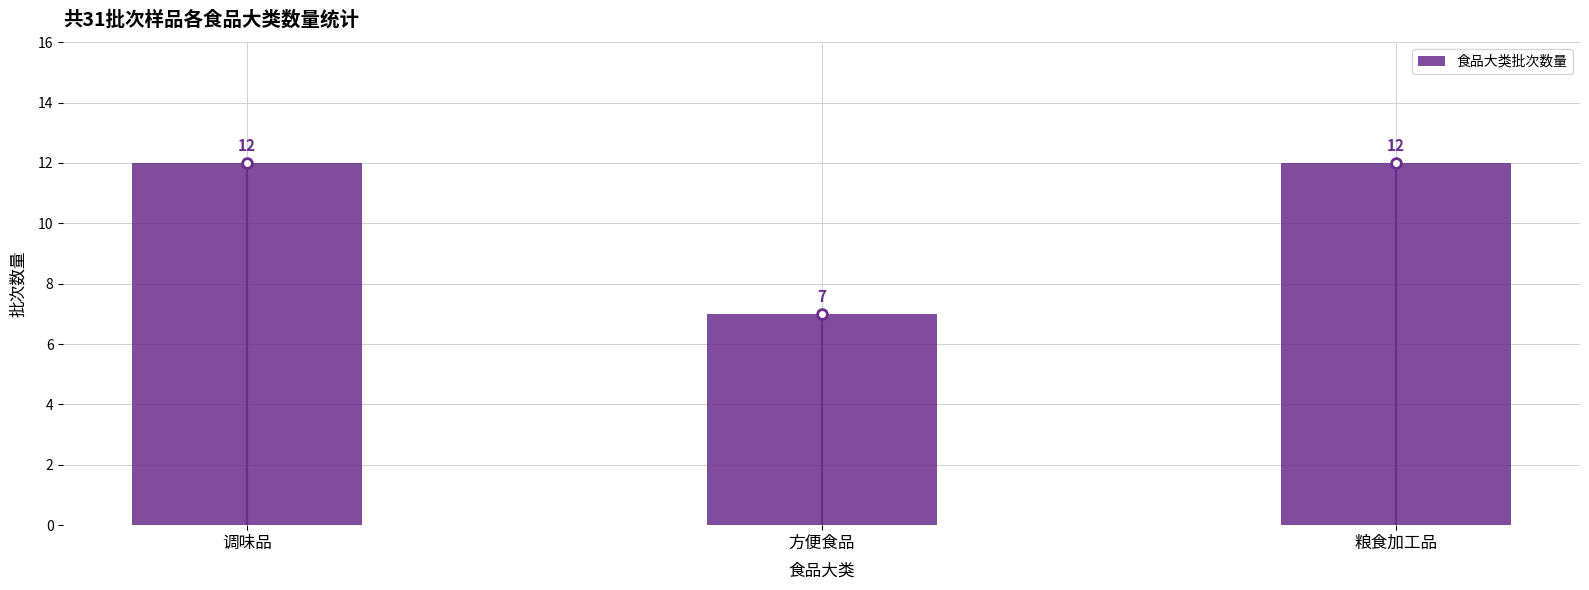

Count the values in the range 7 to 12.

3